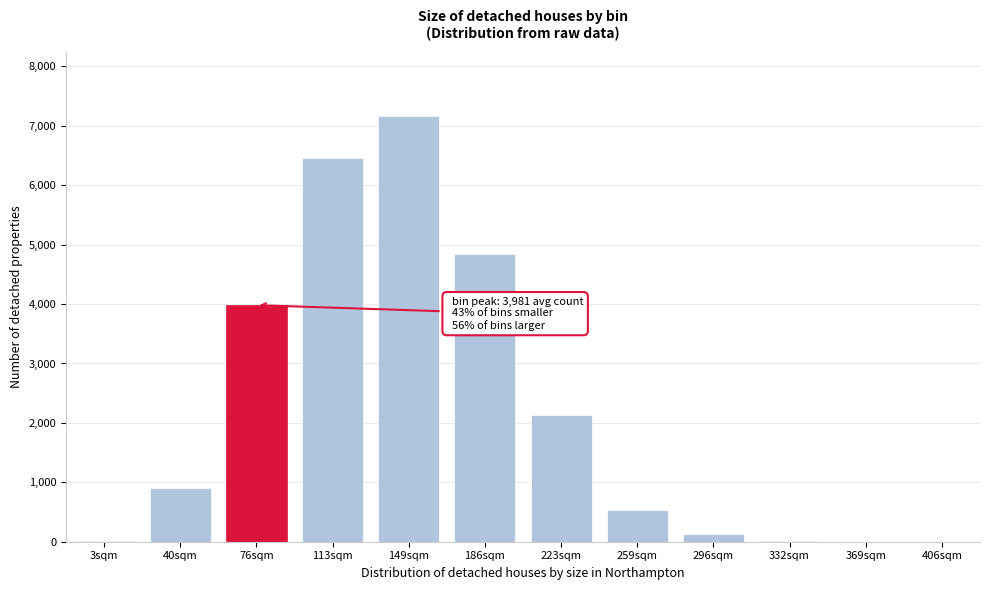

What is the maximum value shown in the chart?

7174.1